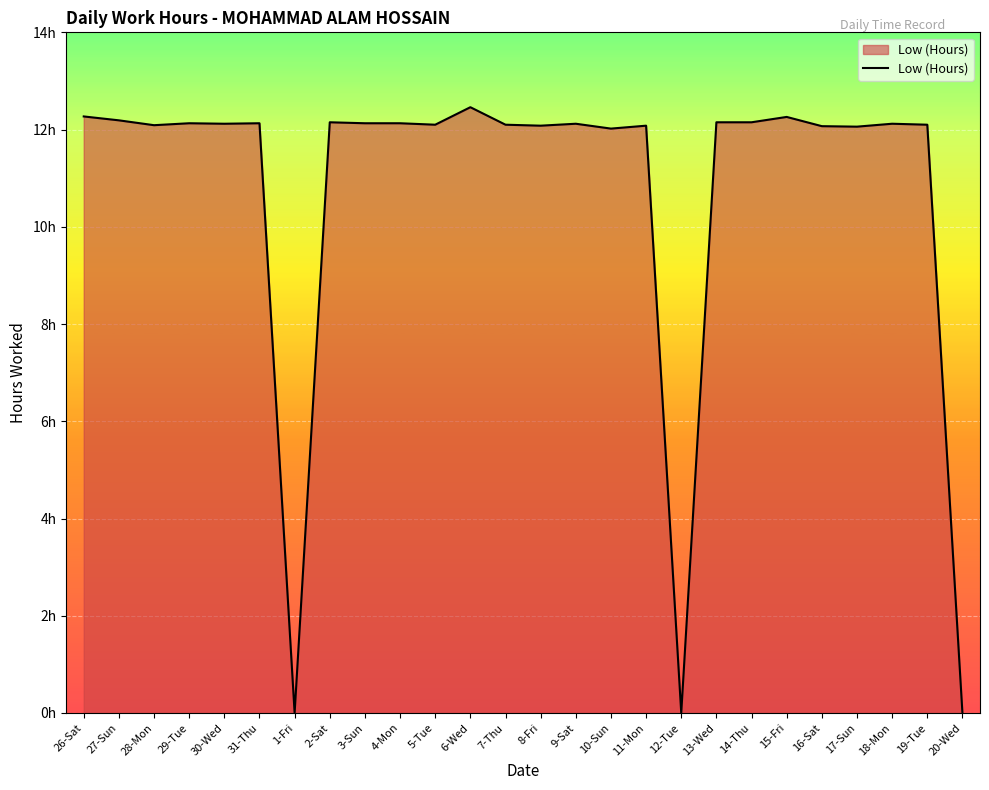

Rank the categories by value from highest to lowest.

6-Wed, 26-Sat, 15-Fri, 27-Sun, 2-Sat, 13-Wed, 14-Thu, 29-Tue, 31-Thu, 3-Sun, 4-Mon, 30-Wed, 9-Sat, 18-Mon, 5-Tue, 7-Thu, 19-Tue, 28-Mon, 8-Fri, 11-Mon, 16-Sat, 17-Sun, 10-Sun, 1-Fri, 12-Tue, 20-Wed